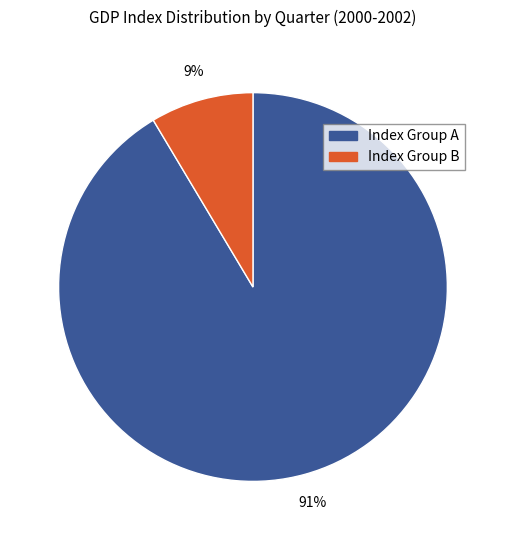

To the nearest percent, what is the average slice percentage?

50%